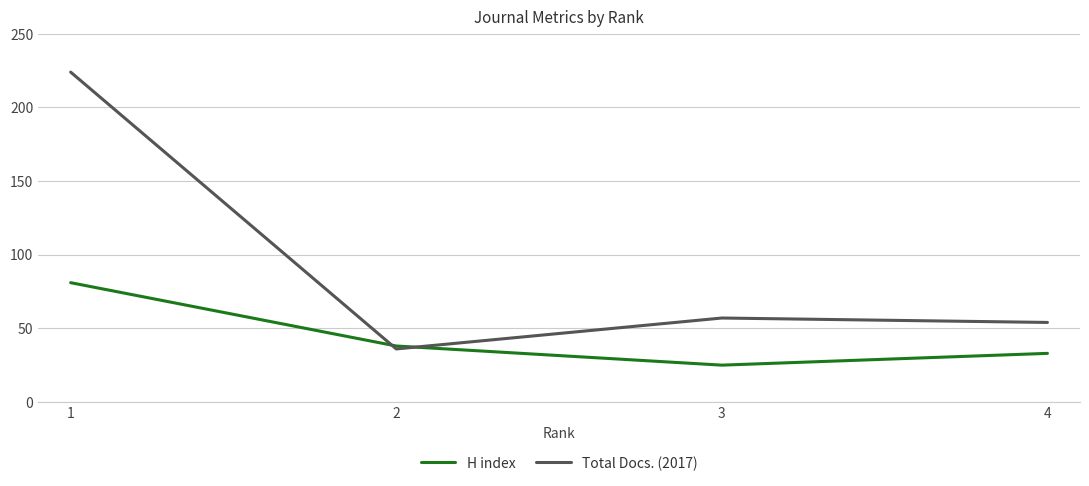

At which label does Total Docs. (2017) reach its peak?

1